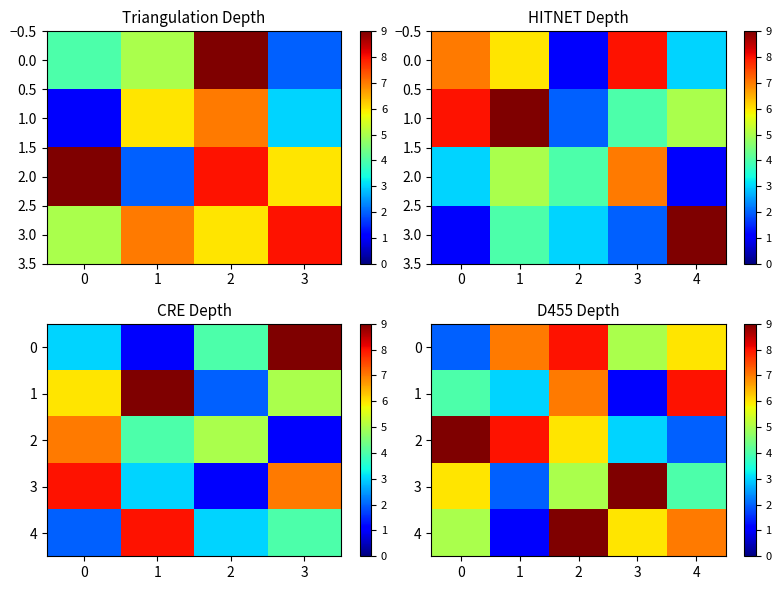

Where is 2 nearest to the value 5?

2